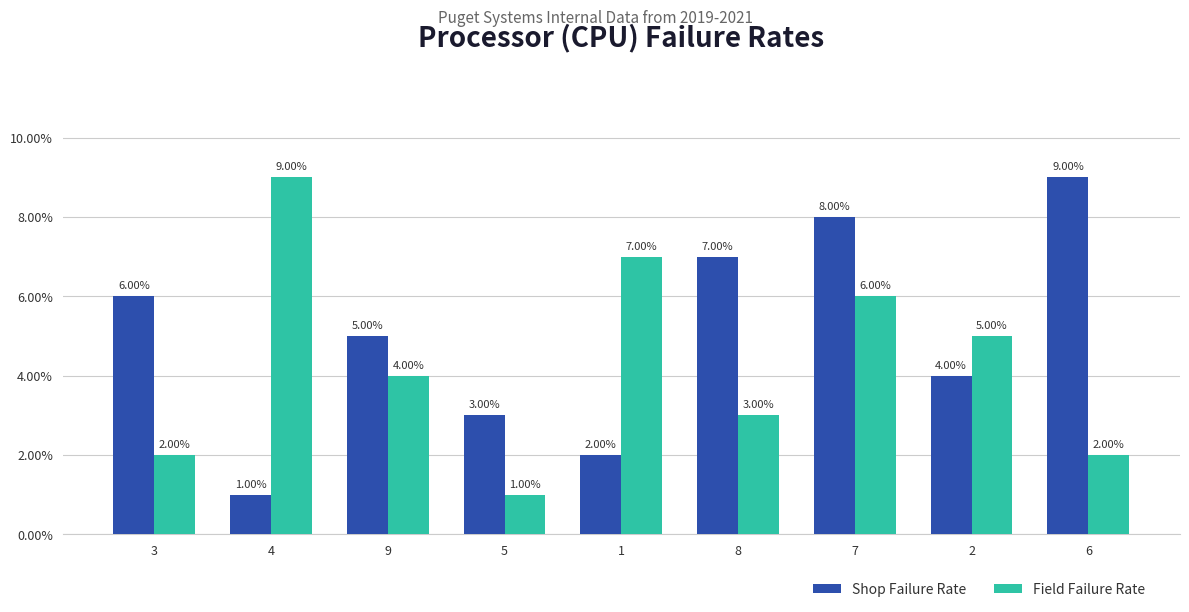

What value does the Field Failure Rate series have at 3?

2